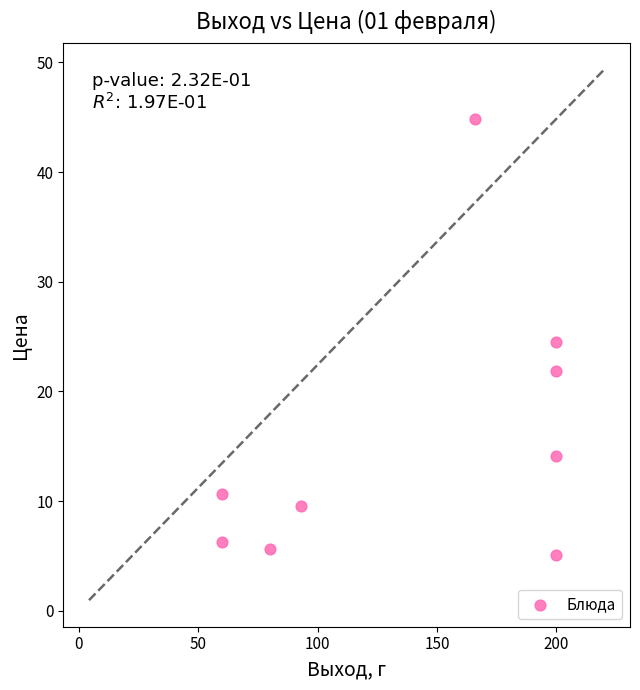

What is the average Y value?

15.8